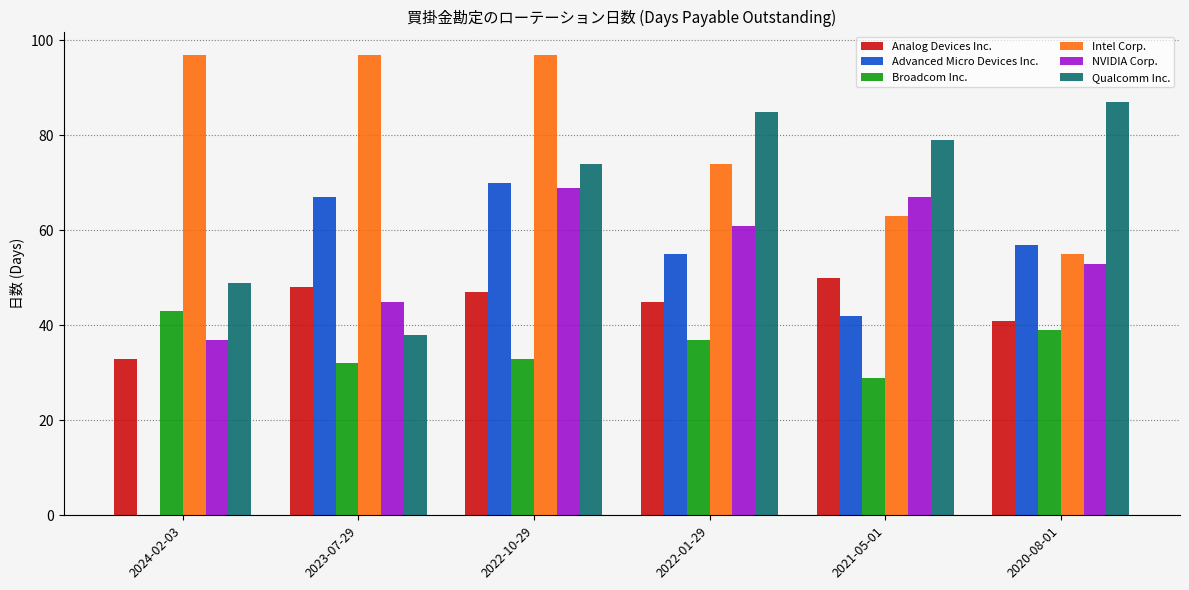

At which label is NVIDIA Corp. closest to 53?

2020-08-01